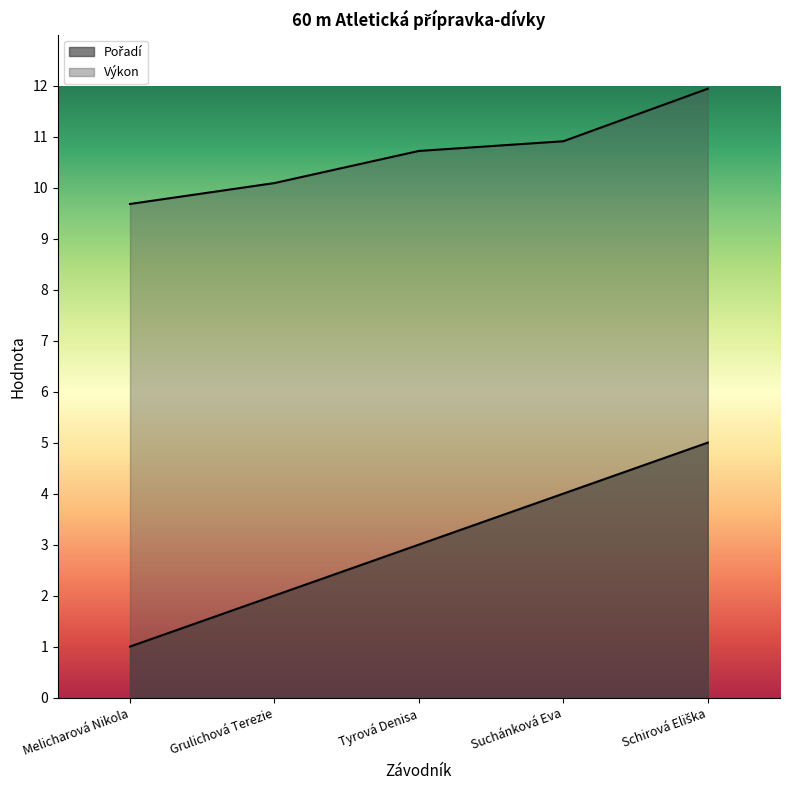

What is the lowest value of the Výkon series?

9.7